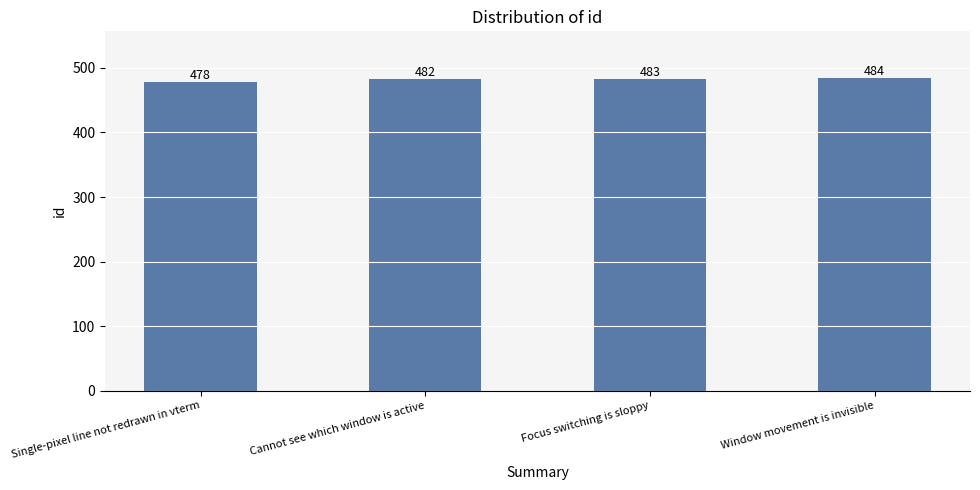

What is the smallest value displayed?

478